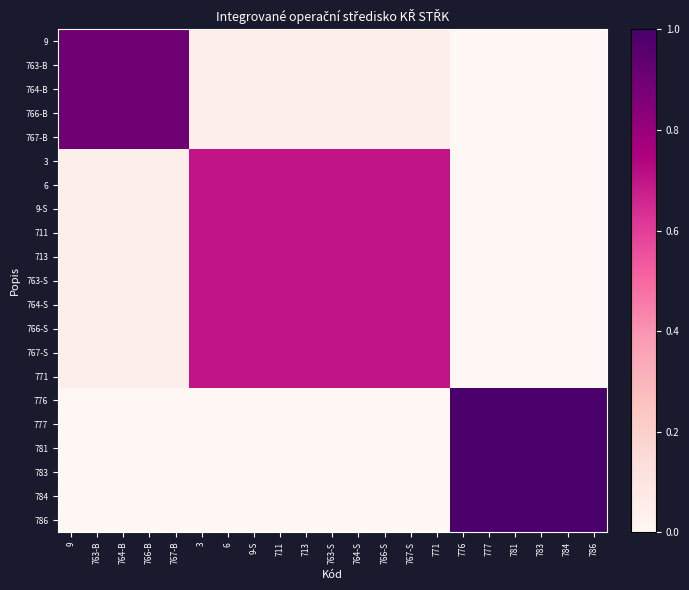

Which series has the largest total across all categories?

3